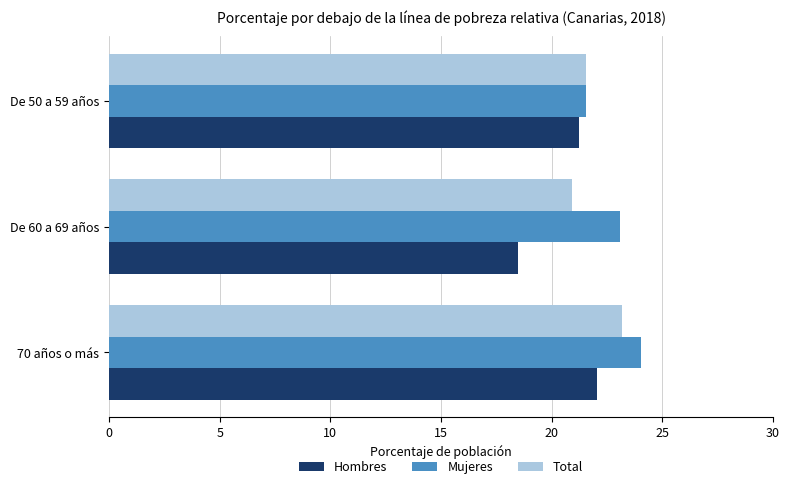

What is the spread (max minus min) of values at De 50 a 59 años?

0.3